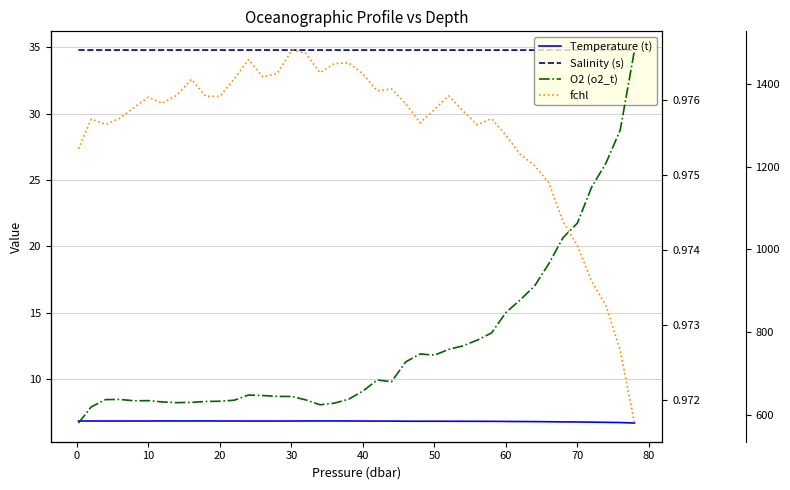

Which series has the largest total across all categories?

fchl